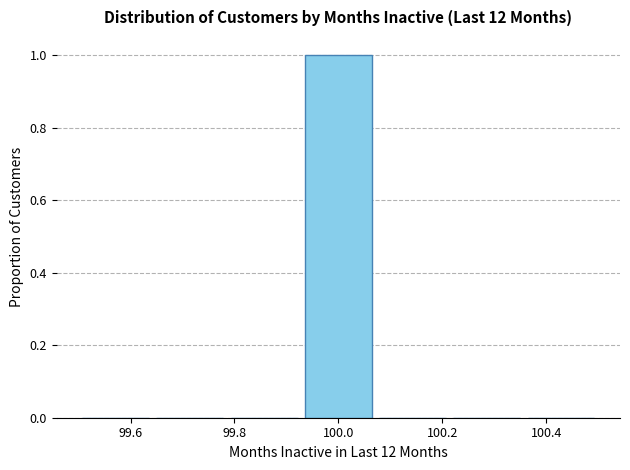

Which range on the x-axis has the tallest bar?

99.92 to 100.08